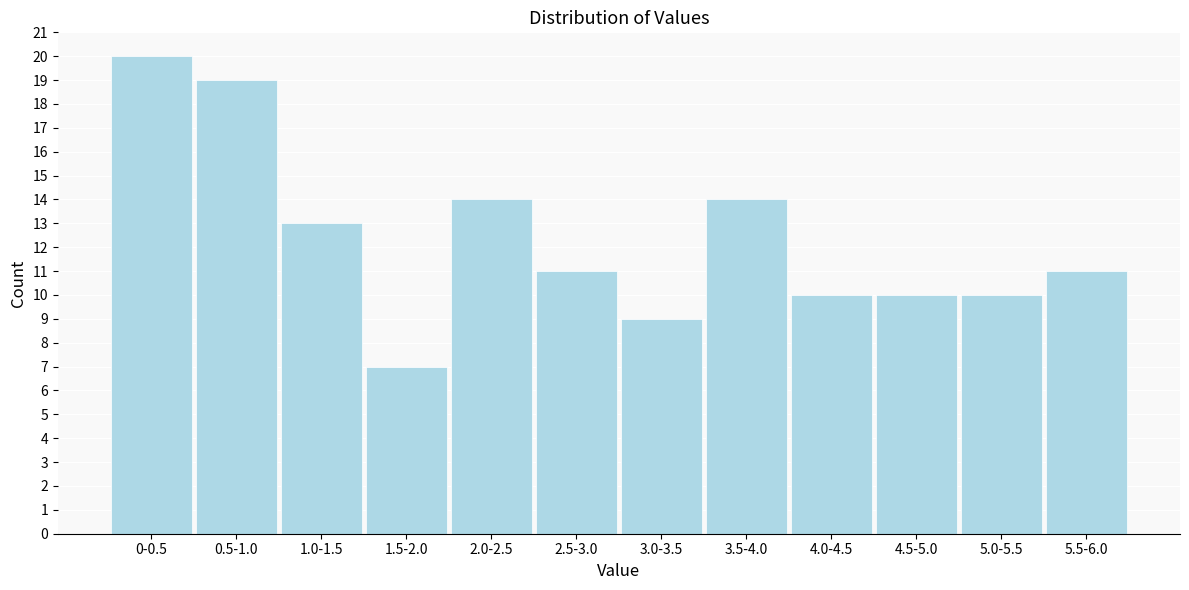

Reading right to left, list all the values displayed in this chart.

11	10	10	10	14	9	11	14	7	13	19	20